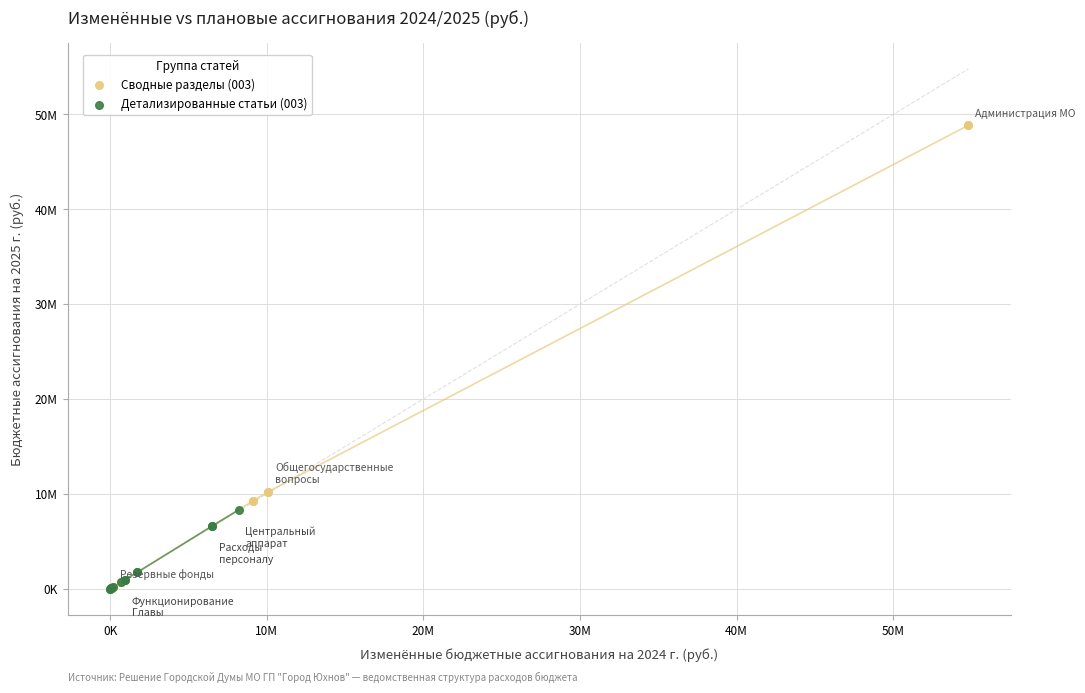

What are all the series names shown in the legend?

Сводные разделы (003), Детализированные статьи (003)